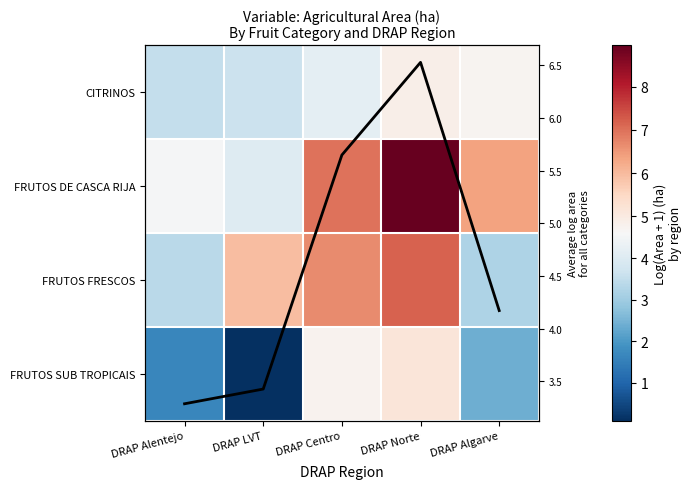

At how many categories does at least one series exceed 1?

5